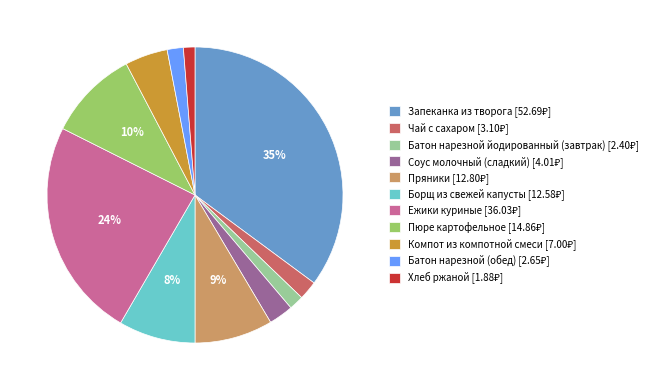

Does Соус молочный (сладкий) represent more than half of the total?

No